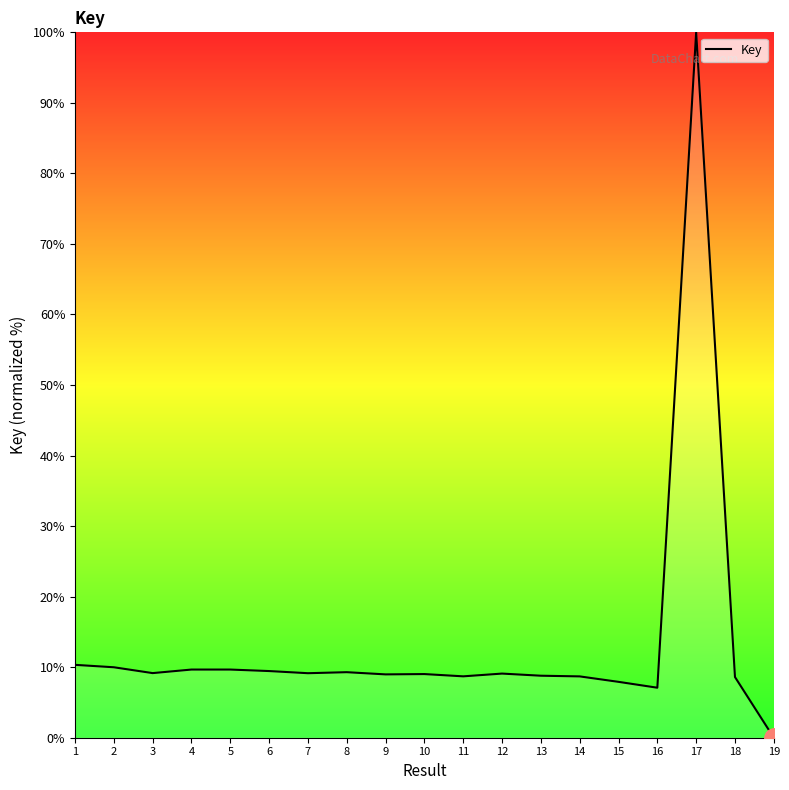

What is the ratio of the value at 4 to the value at 18?

1.1